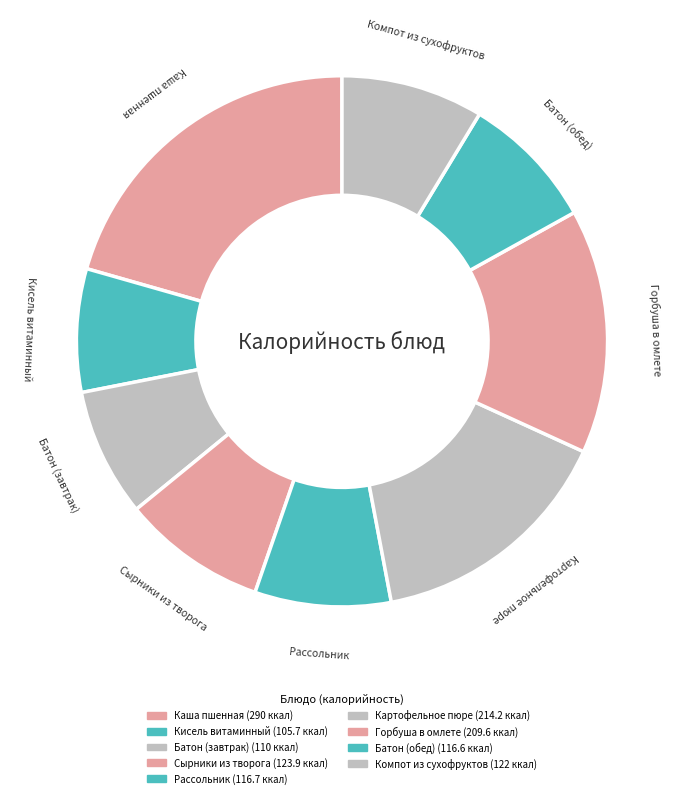

How many segments does this pie chart have?

9